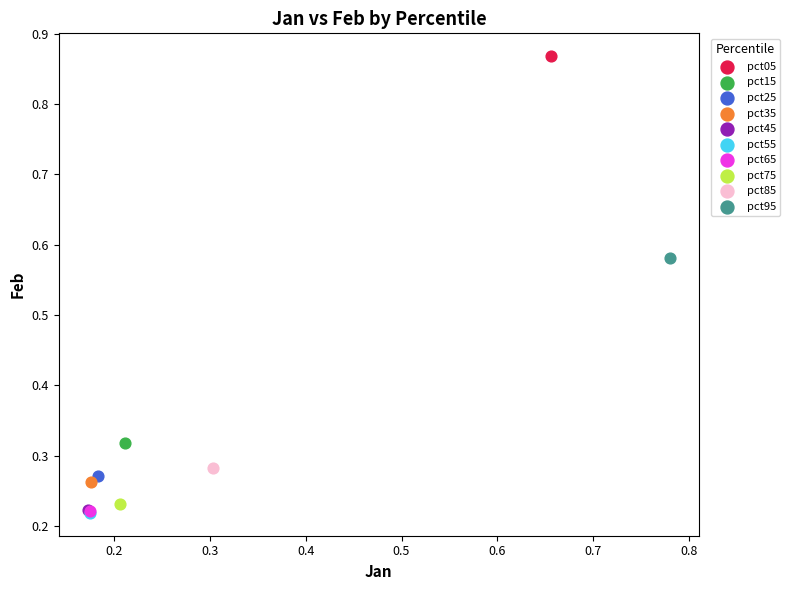

Which series reaches the maximum Y coordinate?

pct05